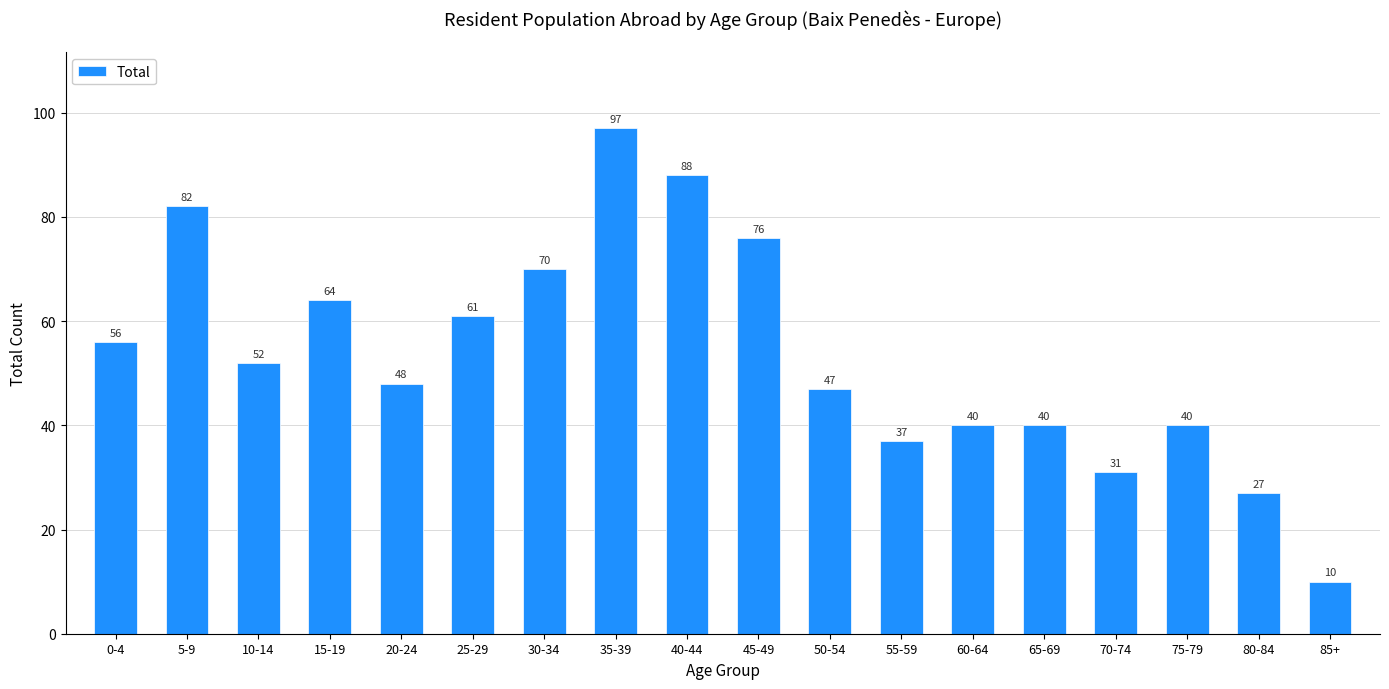

Reading right to left, list all the values displayed in this chart.

85+=10	80-84=27	75-79=40	70-74=31	65-69=40	60-64=40	55-59=37	50-54=47	45-49=76	40-44=88	35-39=97	30-34=70	25-29=61	20-24=48	15-19=64	10-14=52	5-9=82	0-4=56